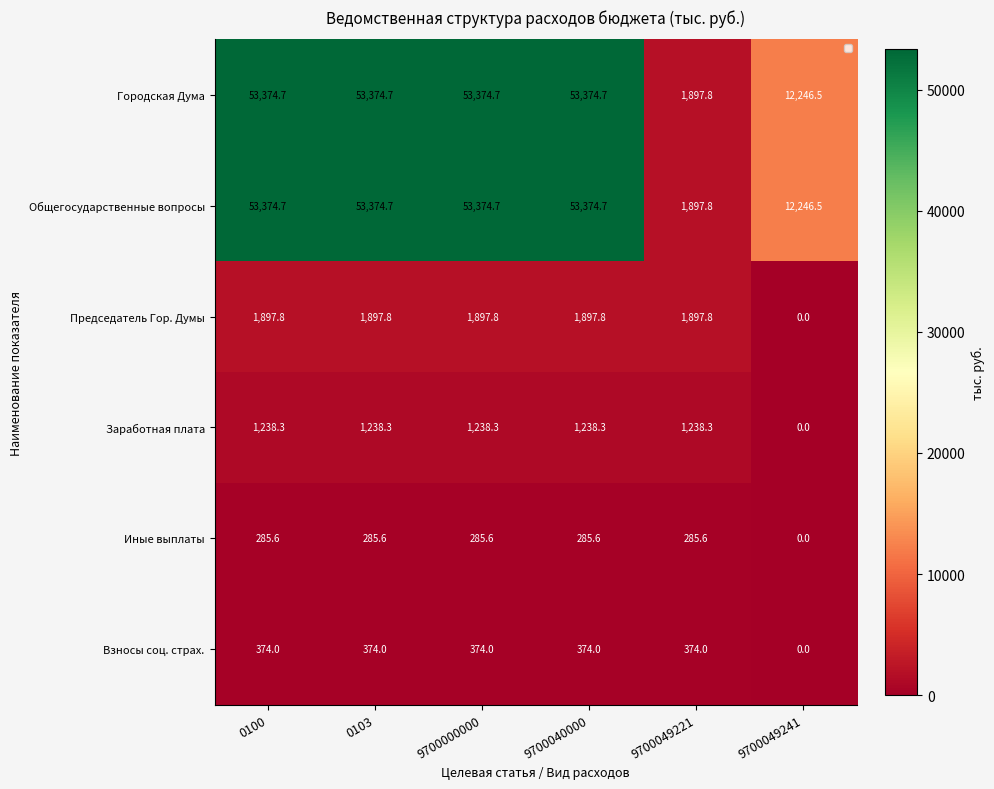

Read the Председатель Гор. Думы value at 0103.

1897.8